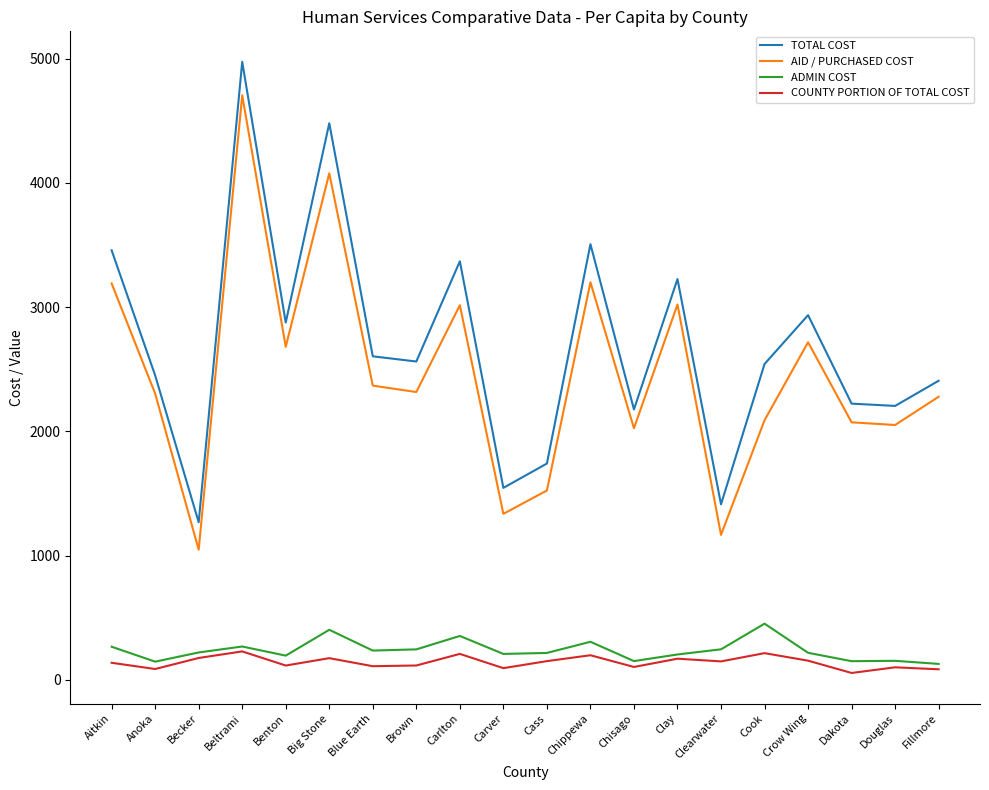

List the series in order of their peak value, highest first.

TOTAL COST, AID / PURCHASED COST, ADMIN COST, COUNTY PORTION OF TOTAL COST